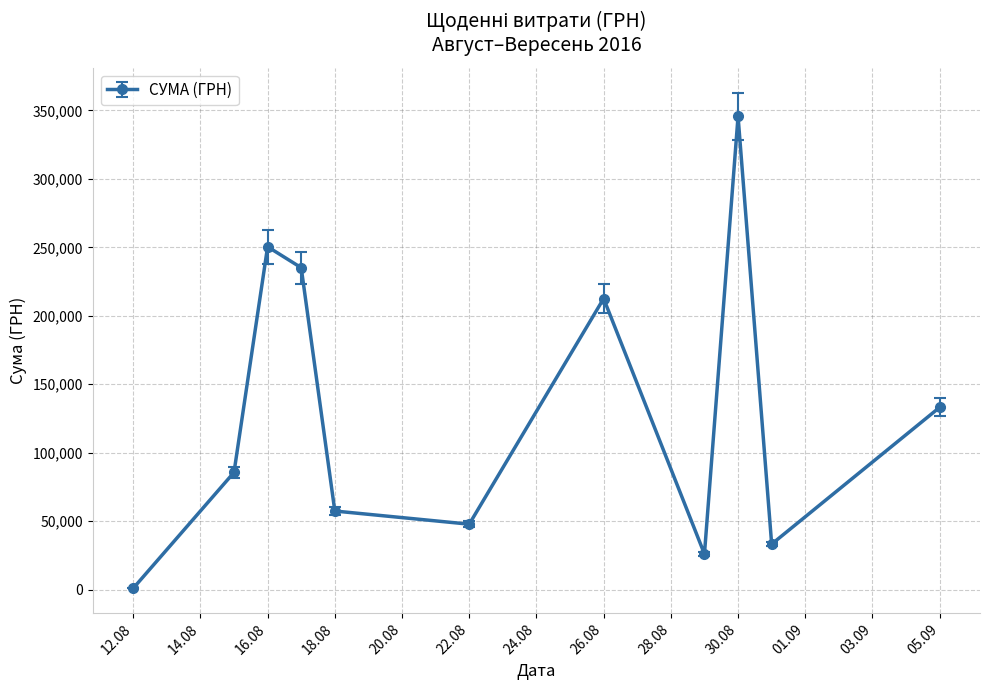

What is the maximum value shown in the chart?

345687.3